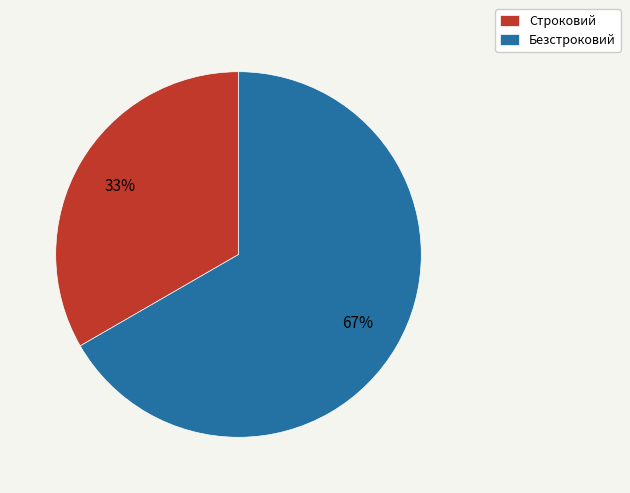

To the nearest percent, what portion does Строковий represent?

33%